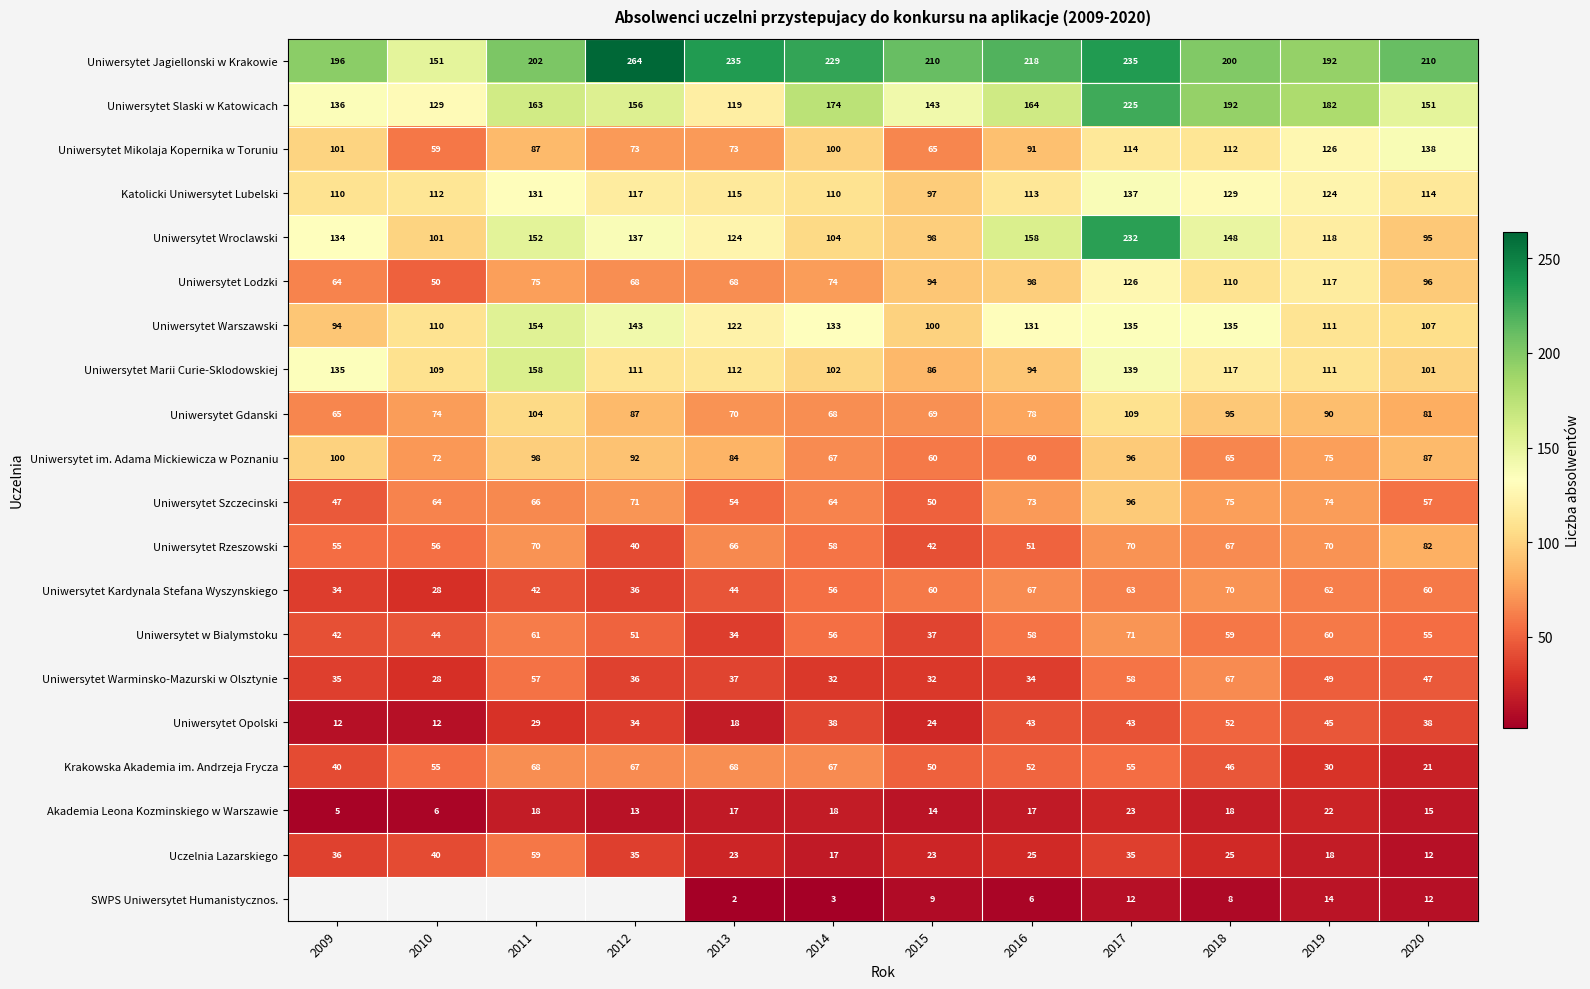

What is the sum of all Uniwersytet Wroclawski values?

1601